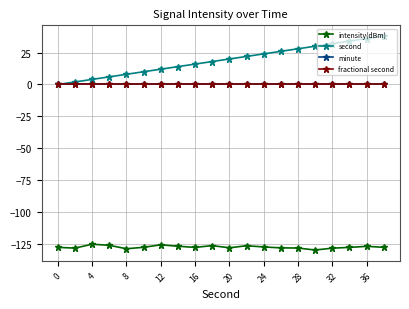

Which series has the widest spread of values?

second